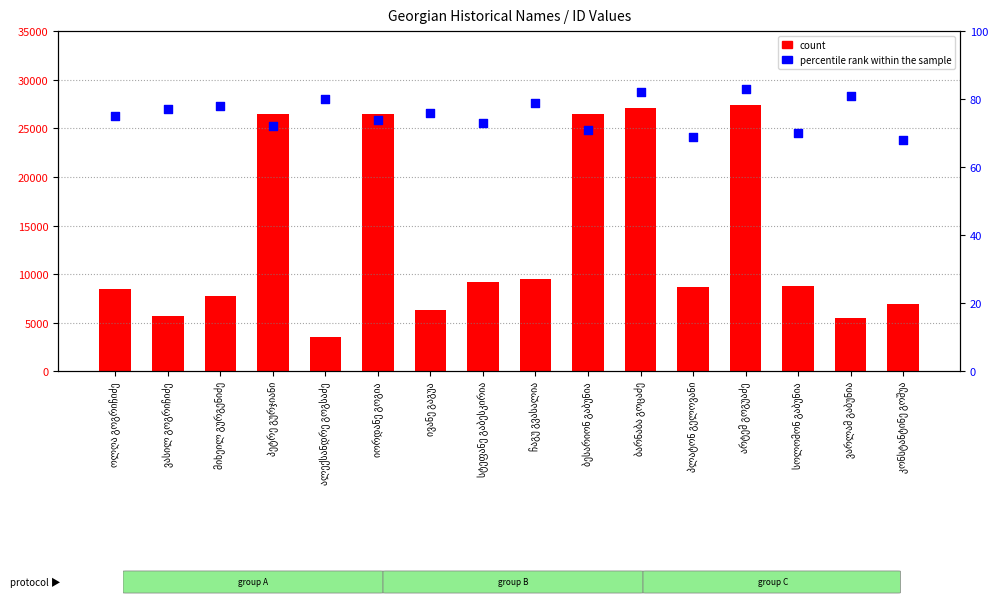

Which series contains the lowest Y value?

percentile rank within the sample